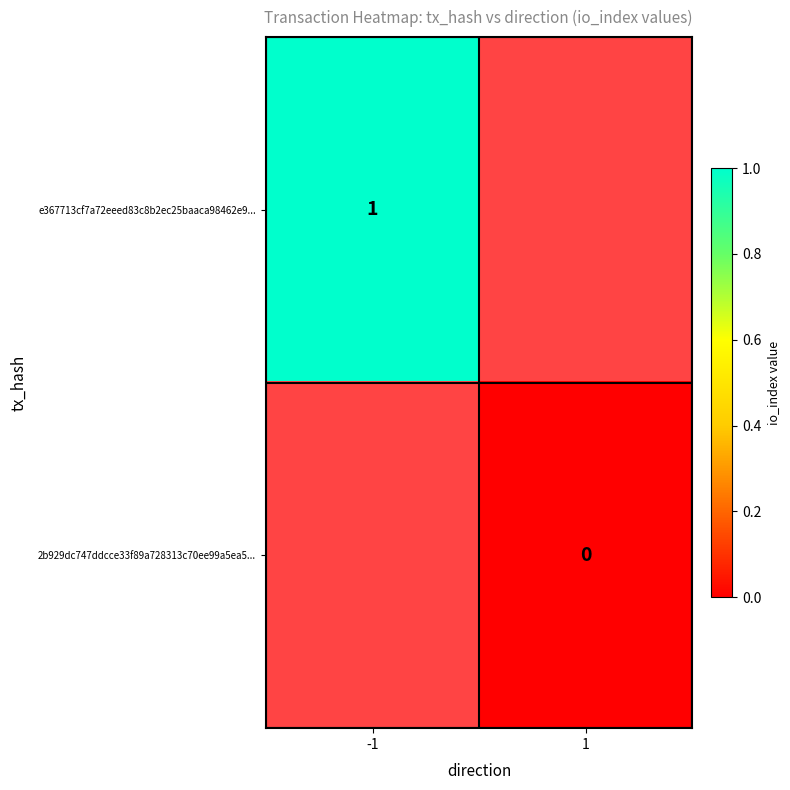

True or false: e367713cf7a72eeed83c8b2ec25baaca98462e9... has a value of 0 at -1.

False